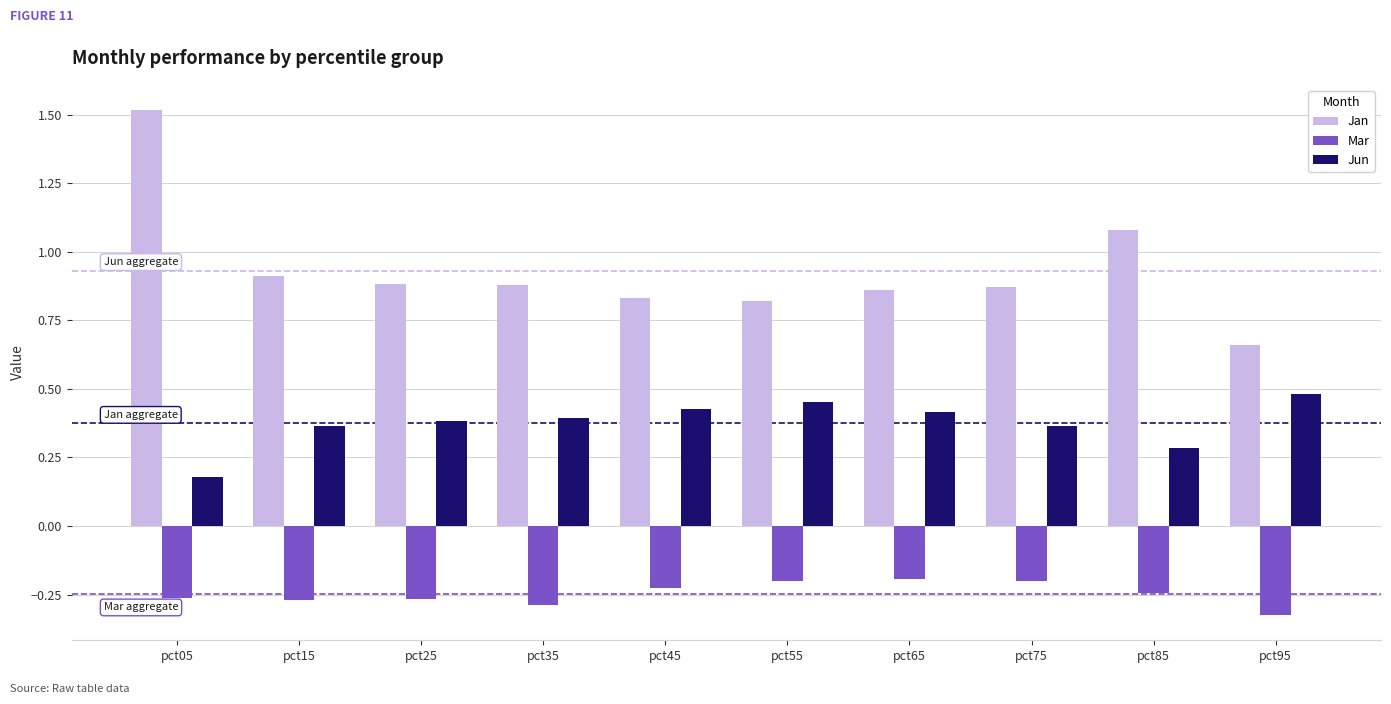

Does the chart contain any negative values?

Yes